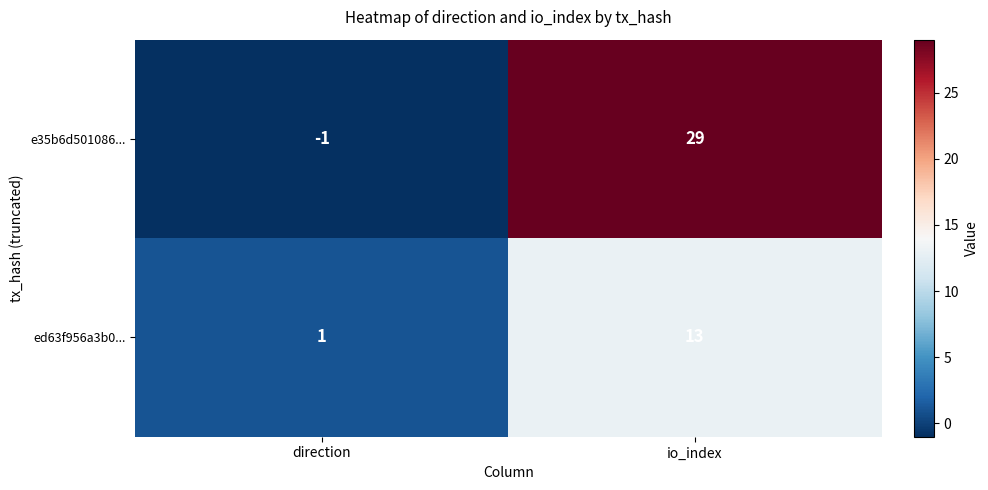

What is the total value across all series at io_index?

42